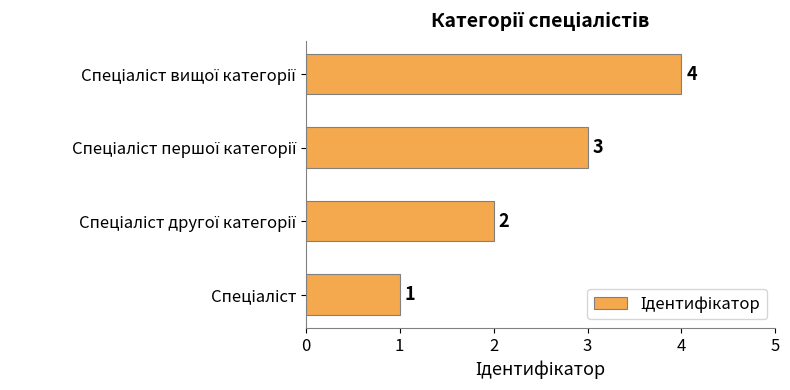

How many bars are there in total?

4